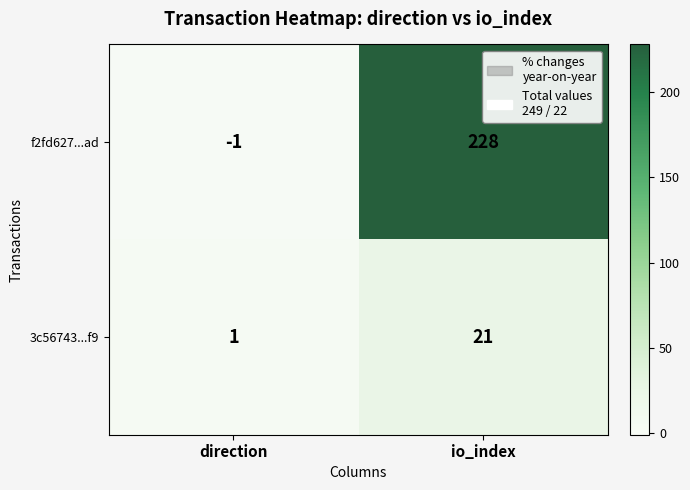

What is the average value of the f2fd627...ad series?

114